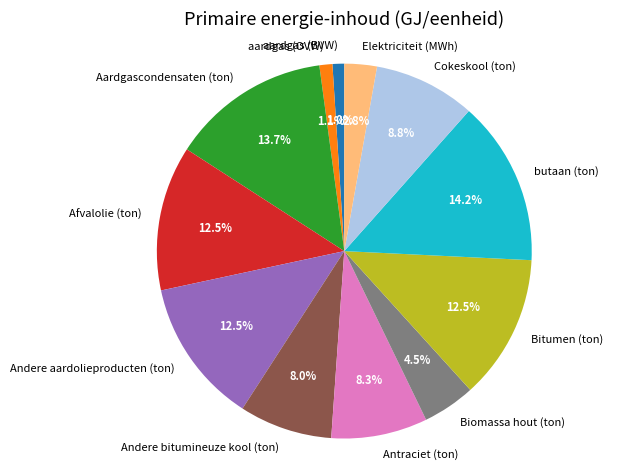

What percentage is NOT represented by Antraciet (ton)?

91.7%